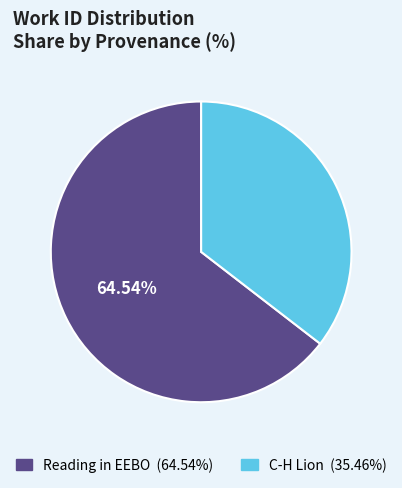

What is the ratio of the value at C-H Lion to the value at Reading in EEBO?

0.5